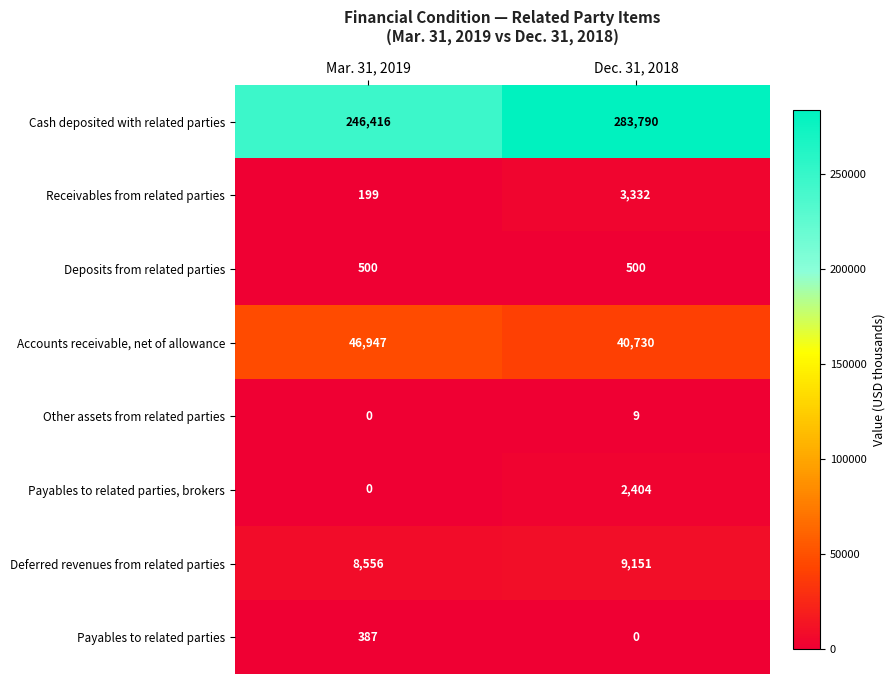

What is the sum of the Payables to related parties values at Dec. 31, 2018 and Mar. 31, 2019?

387